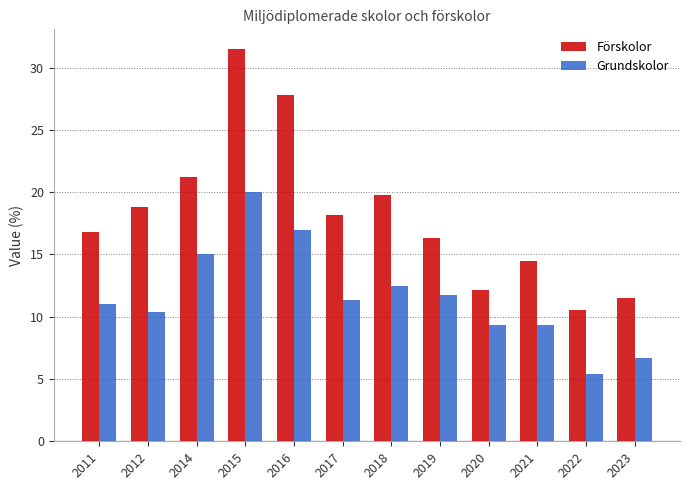

Which category has the highest value across all series?

2015